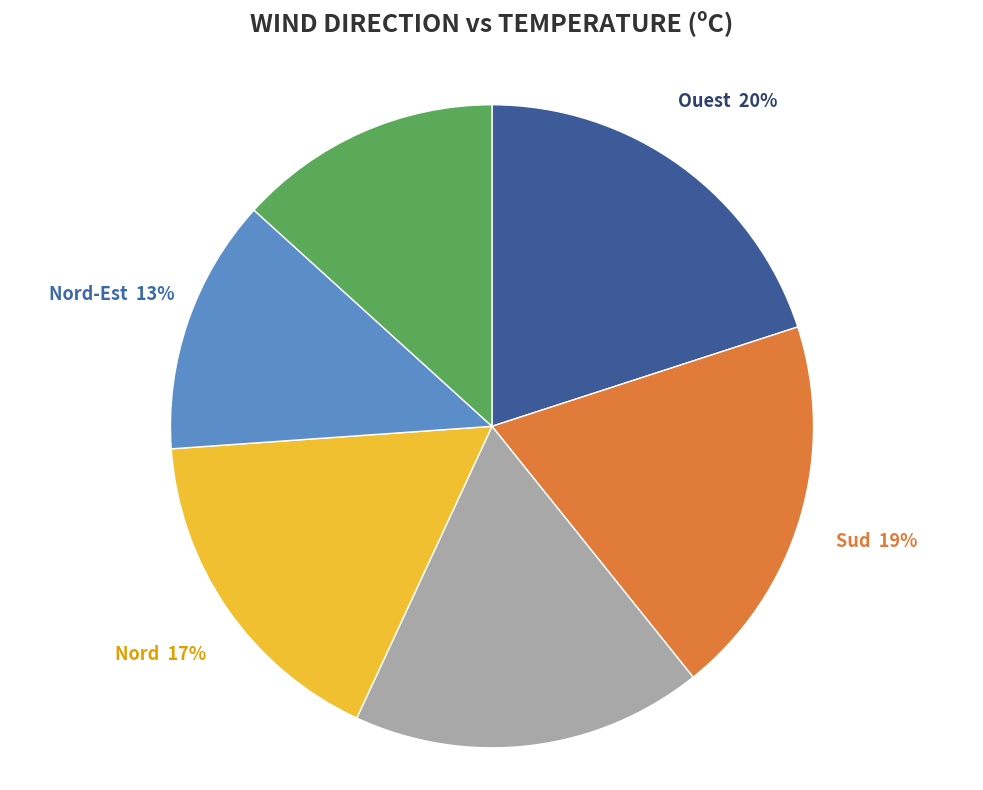

Count the number of slices in the pie.

6